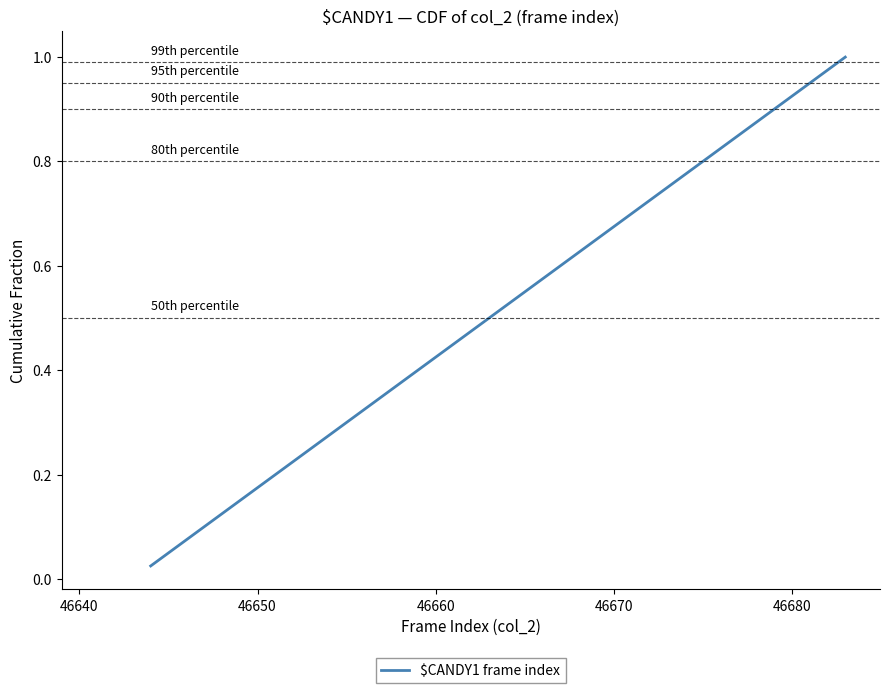

True or false: the data shows 0.5 at 46680.

False